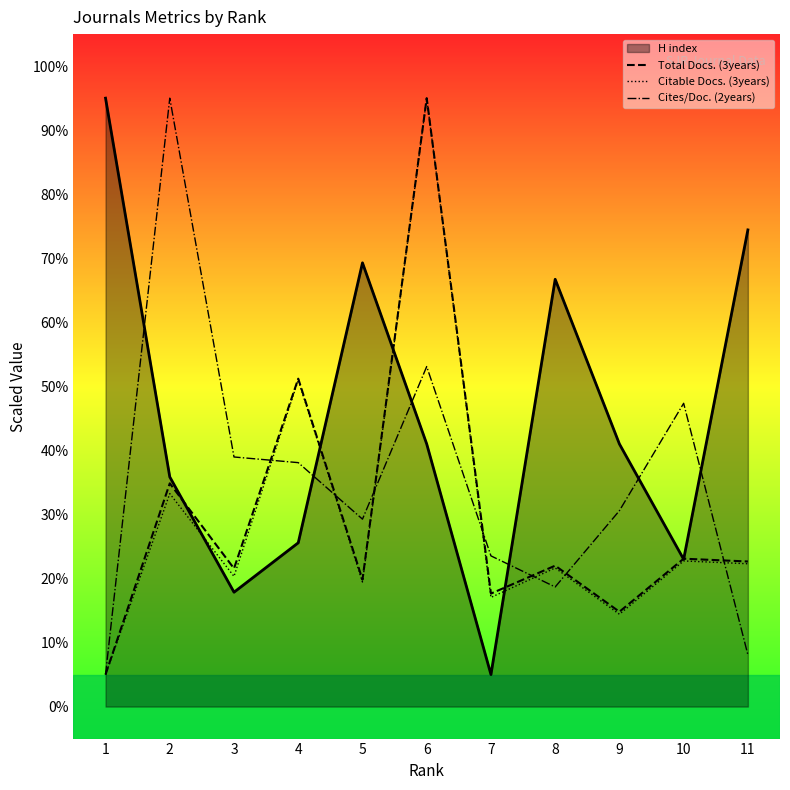

At which category does H index reach its first local peak?

5